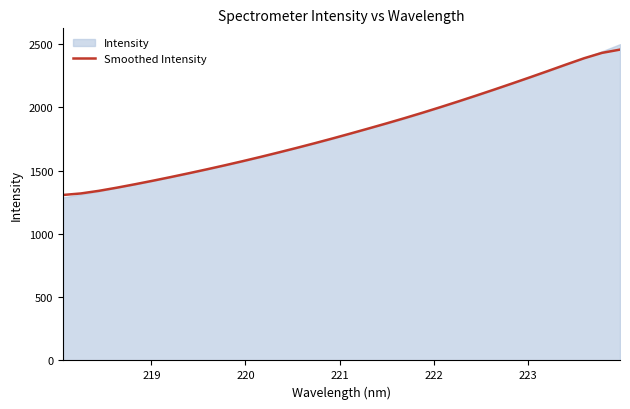

Does the chart have visible grid lines?

No